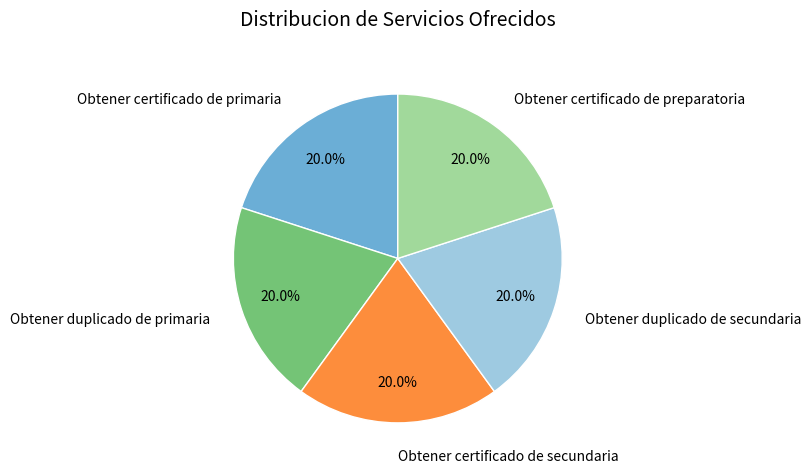

To the nearest percent, what is the difference between the Obtener certificado de preparatoria and Obtener duplicado de primaria slice percentages?

0%